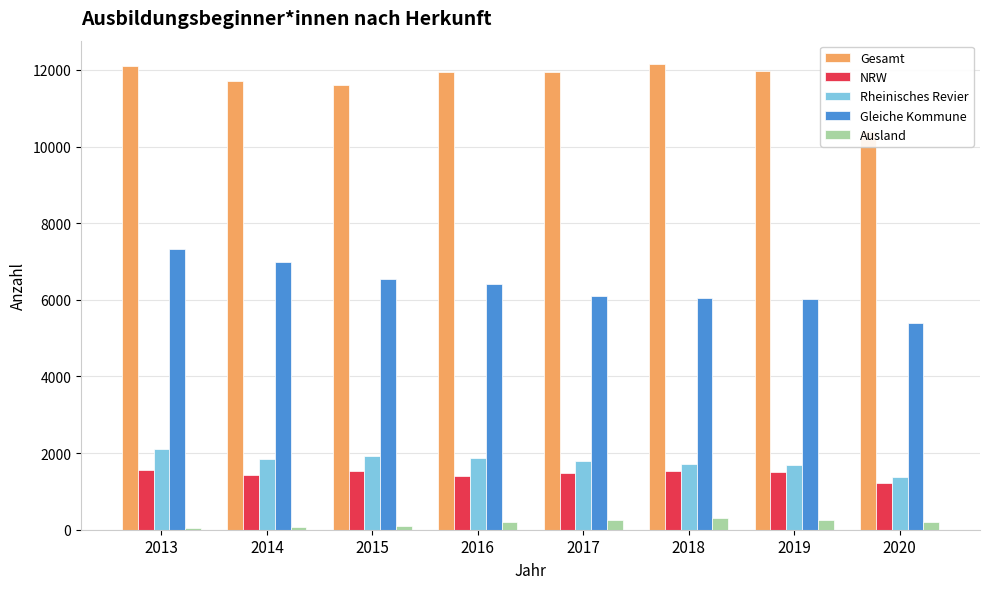

Between 2017 and 2020, which series saw the biggest shift?

Gesamt